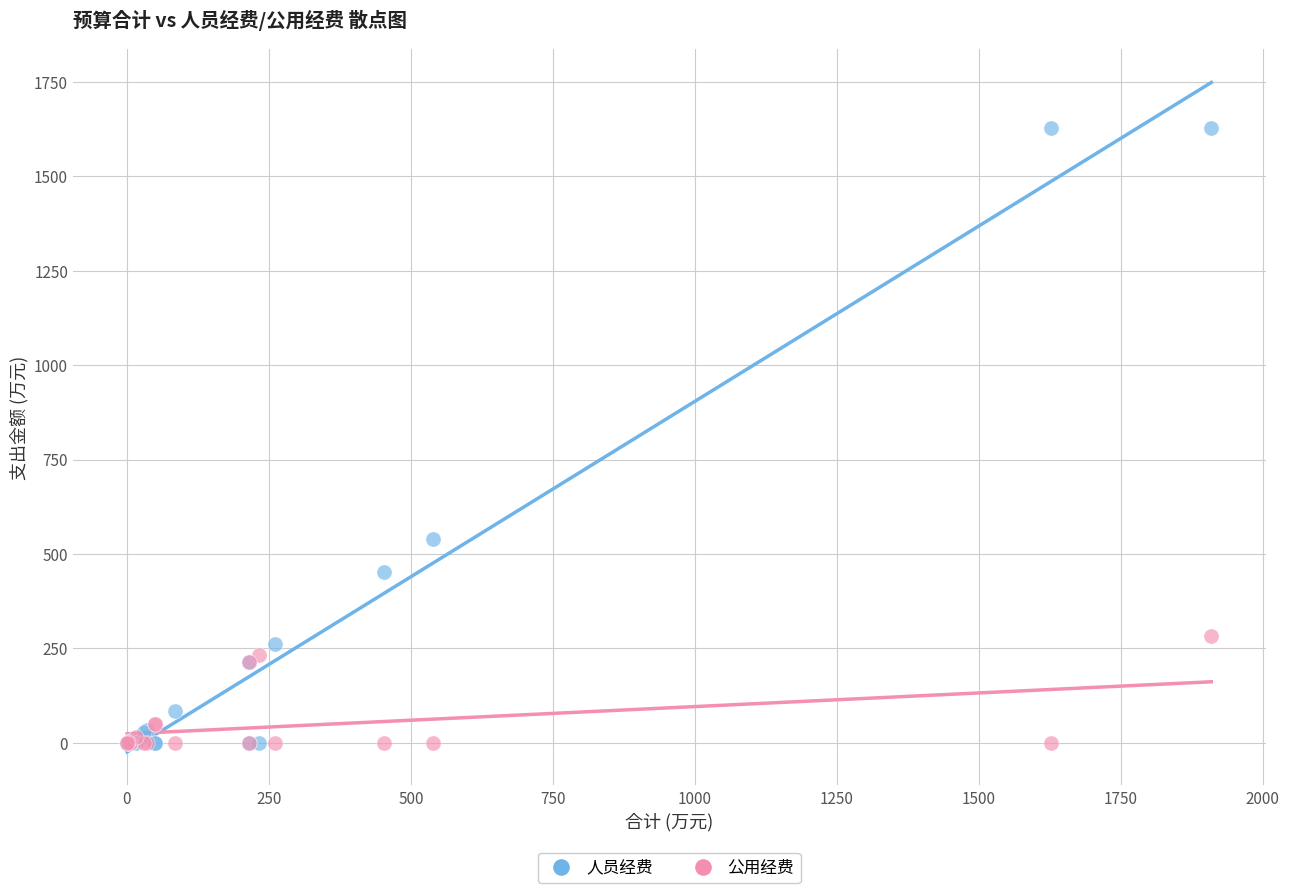

Across all series, what Y value is closest to 813?

538.9